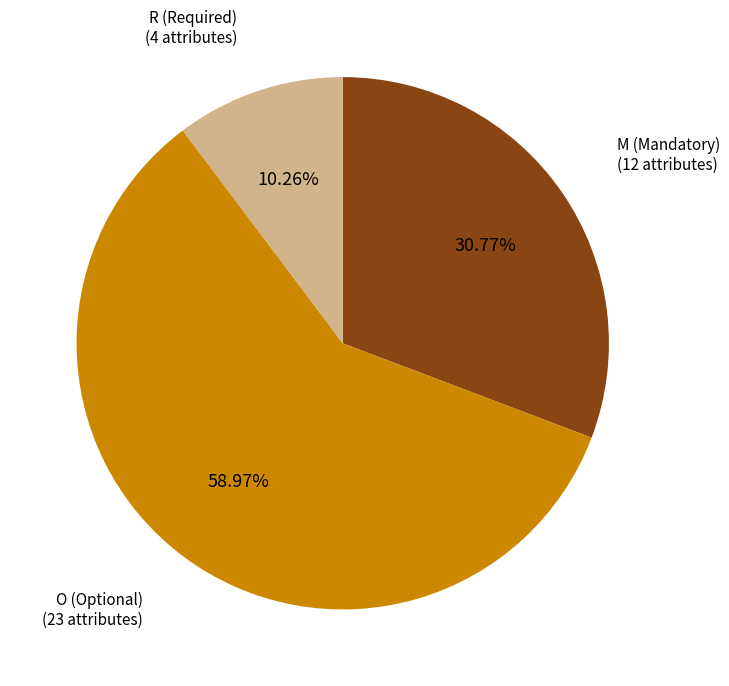

Is there any slice that represents more than half of the pie?

Yes